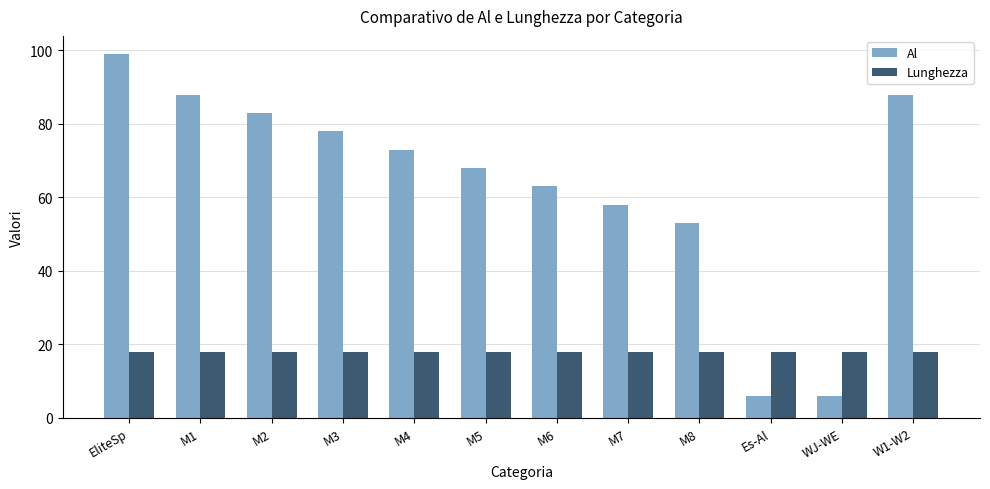

What is the sum of the Lunghezza values at M1 and W1-W2?

36